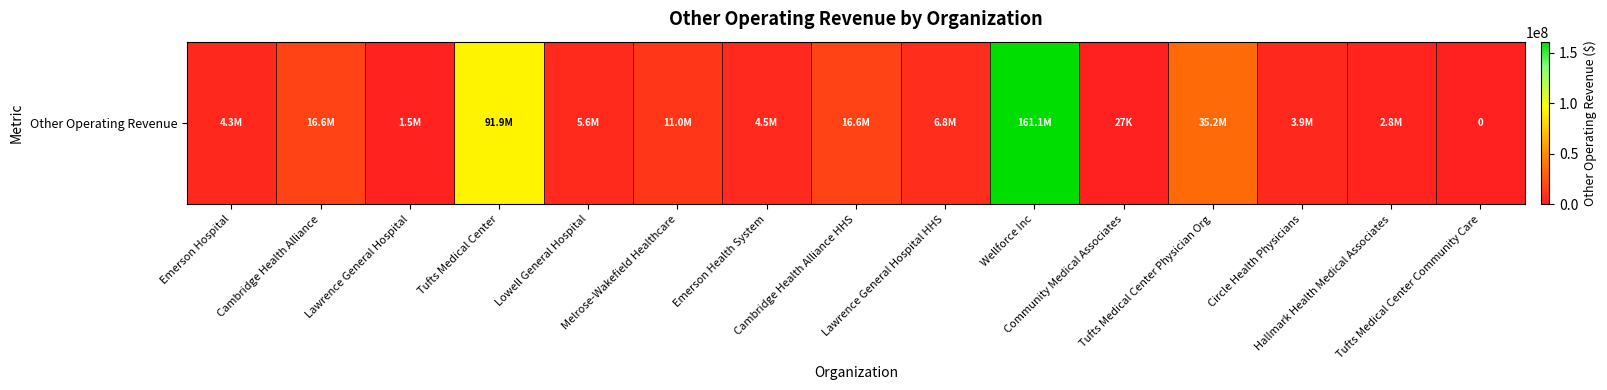

True or false: the data shows 5637000 at Lowell General Hospital.

True